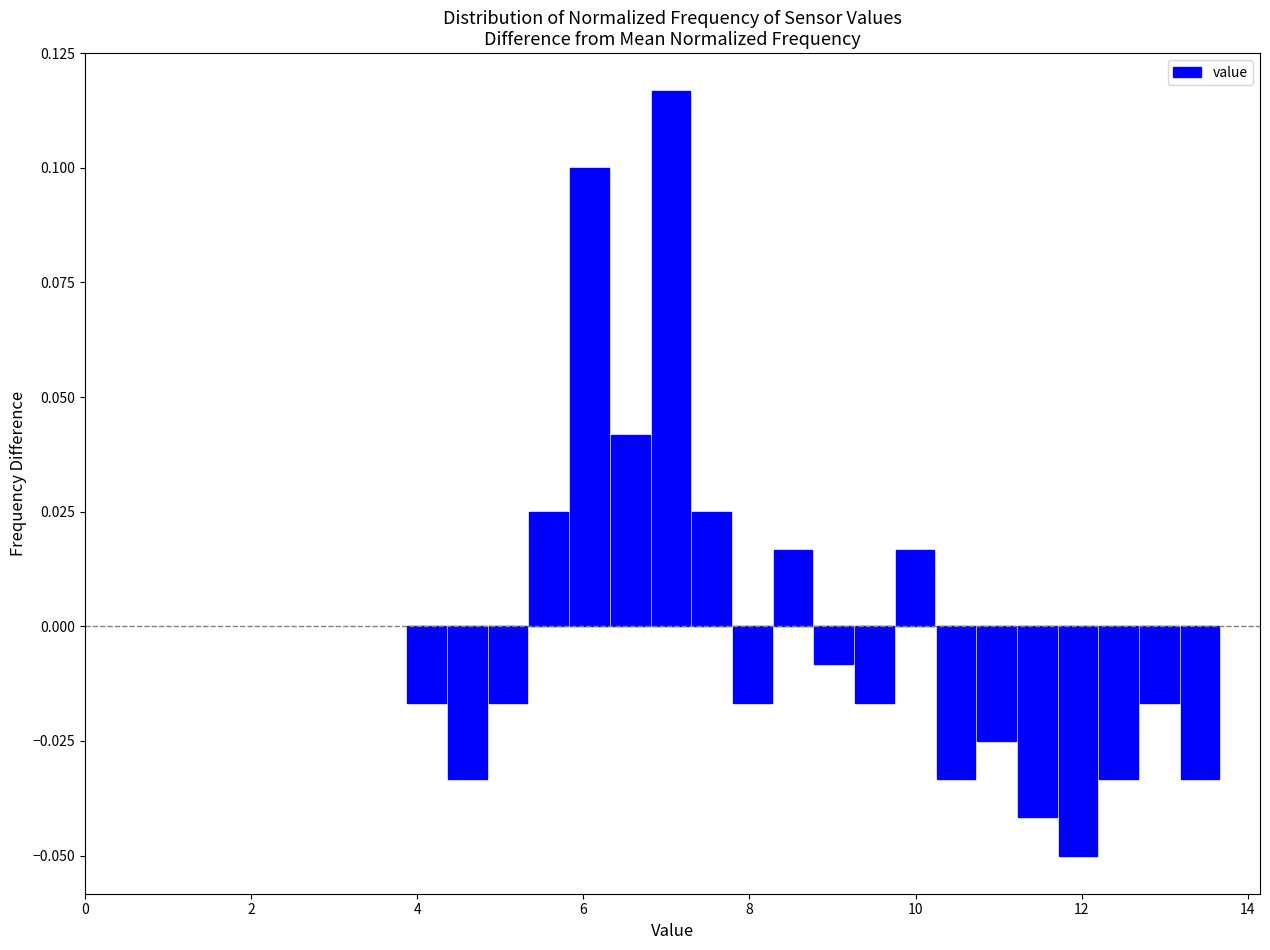

Read against the x-axis, roughly where is the centre of the tallest bar?

7.0